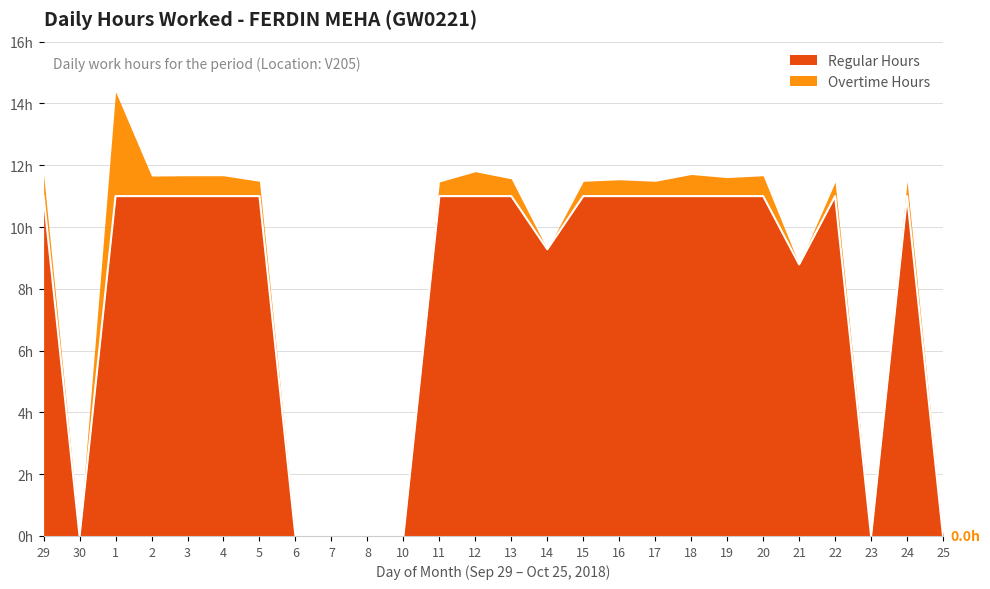

Between 22 and 24, which is larger?

22